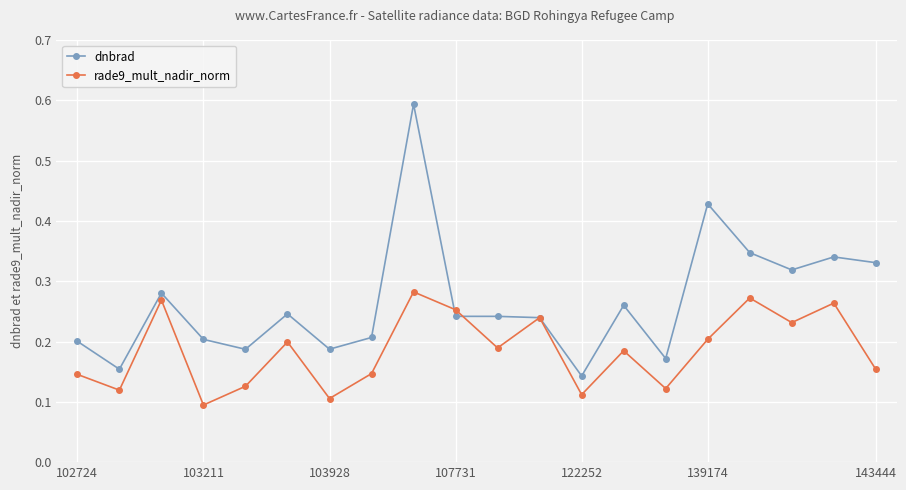

Which series has the largest total across all categories?

dnbrad